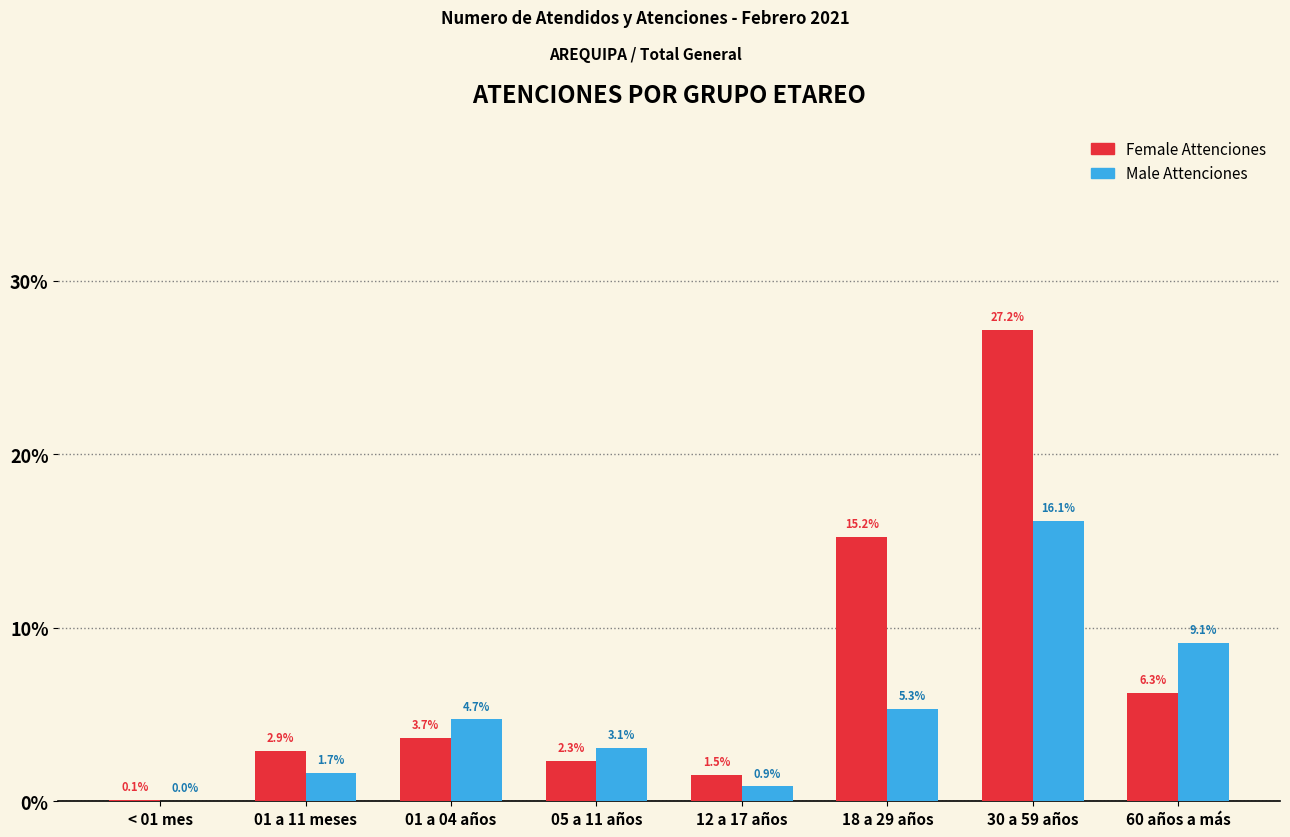

Reading left to right, extract all data points from this chart.

Female Attenciones: < 01 mes=0.1	01 a 11 meses=2.9	01 a 04 años=3.7	05 a 11 años=2.3	12 a 17 años=1.5	18 a 29 años=15.2	30 a 59 años=27.2	60 años a más=6.3
Male Attenciones: < 01 mes=0.0	01 a 11 meses=1.7	01 a 04 años=4.7	05 a 11 años=3.1	12 a 17 años=0.9	18 a 29 años=5.3	30 a 59 años=16.1	60 años a más=9.1